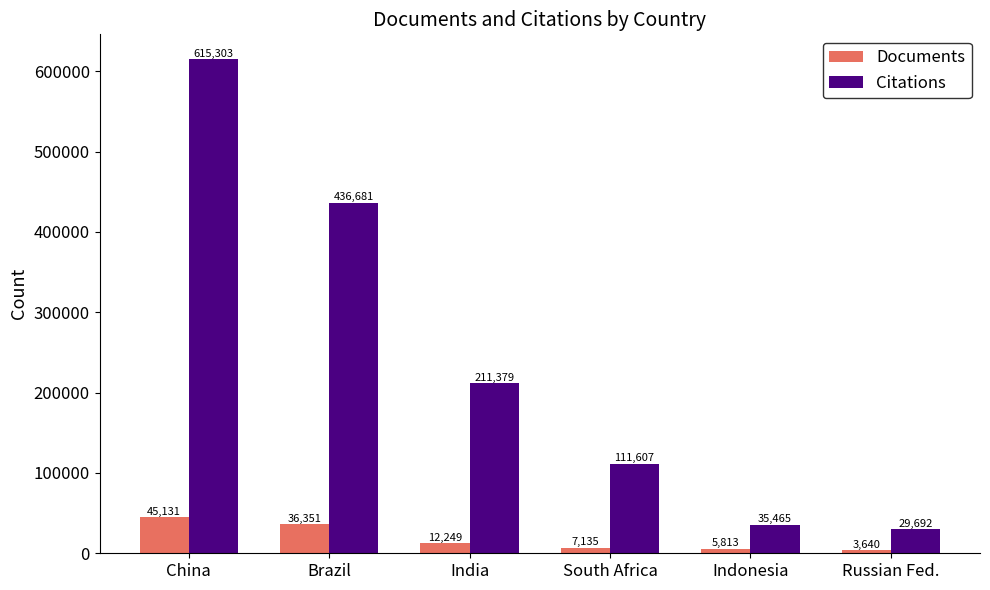

Which series has the widest spread of values?

Citations